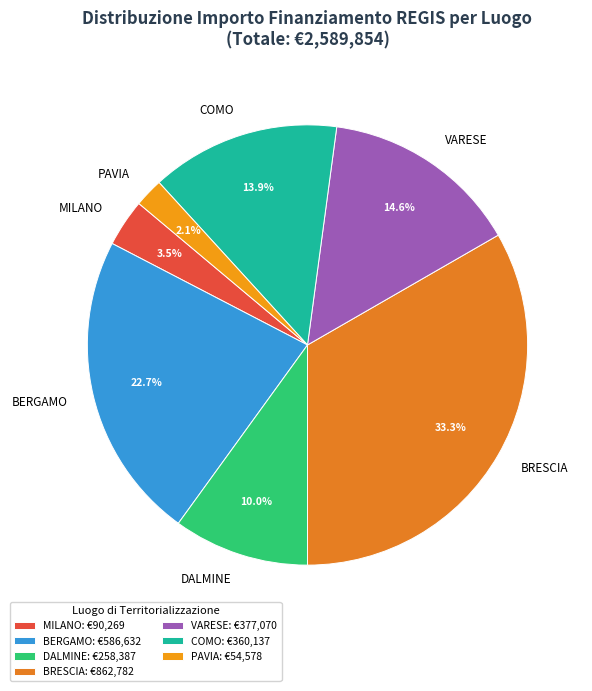

How many segments does this pie chart have?

7